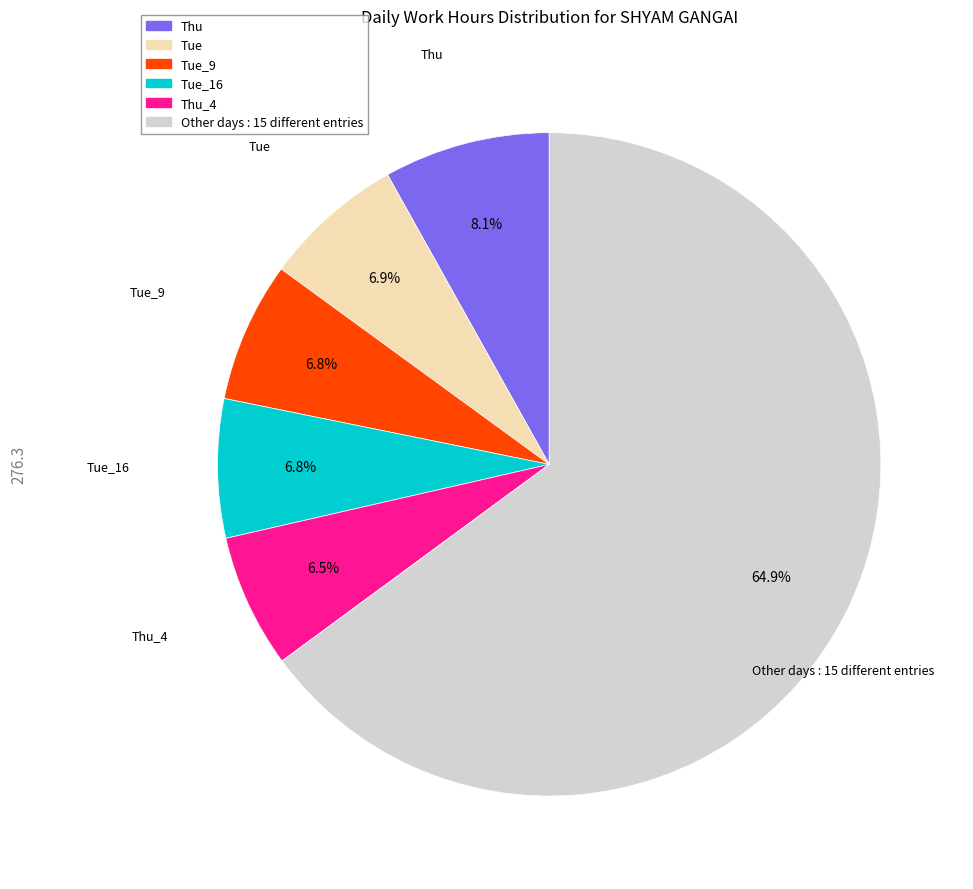

To the nearest percent, what is the average slice percentage?

17%